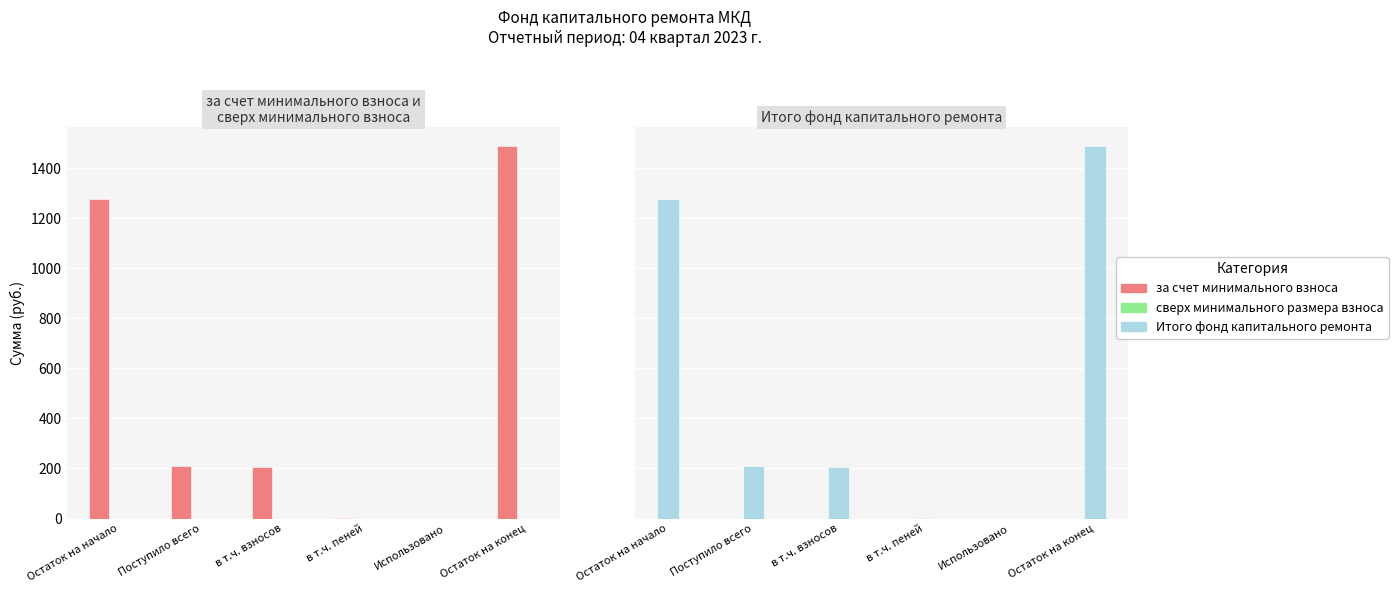

Reading right to left, transcribe all the data shown in this chart.

за счет минимального взноса: Остаток на конец=1488.3	Использовано=0.0	в т.ч. пеней=3.6	в т.ч. взносов=207.5	Поступило всего=211.1	Остаток на начало=1277.2
сверх минимального размера взноса: Остаток на конец=0.0	Использовано=0.0	в т.ч. пеней=0.0	в т.ч. взносов=0.0	Поступило всего=0.0	Остаток на начало=0.0
Итого фонд капитального ремонта: Остаток на конец=1488.3	Использовано=0.0	в т.ч. пеней=3.6	в т.ч. взносов=207.5	Поступило всего=211.1	Остаток на начало=1277.2